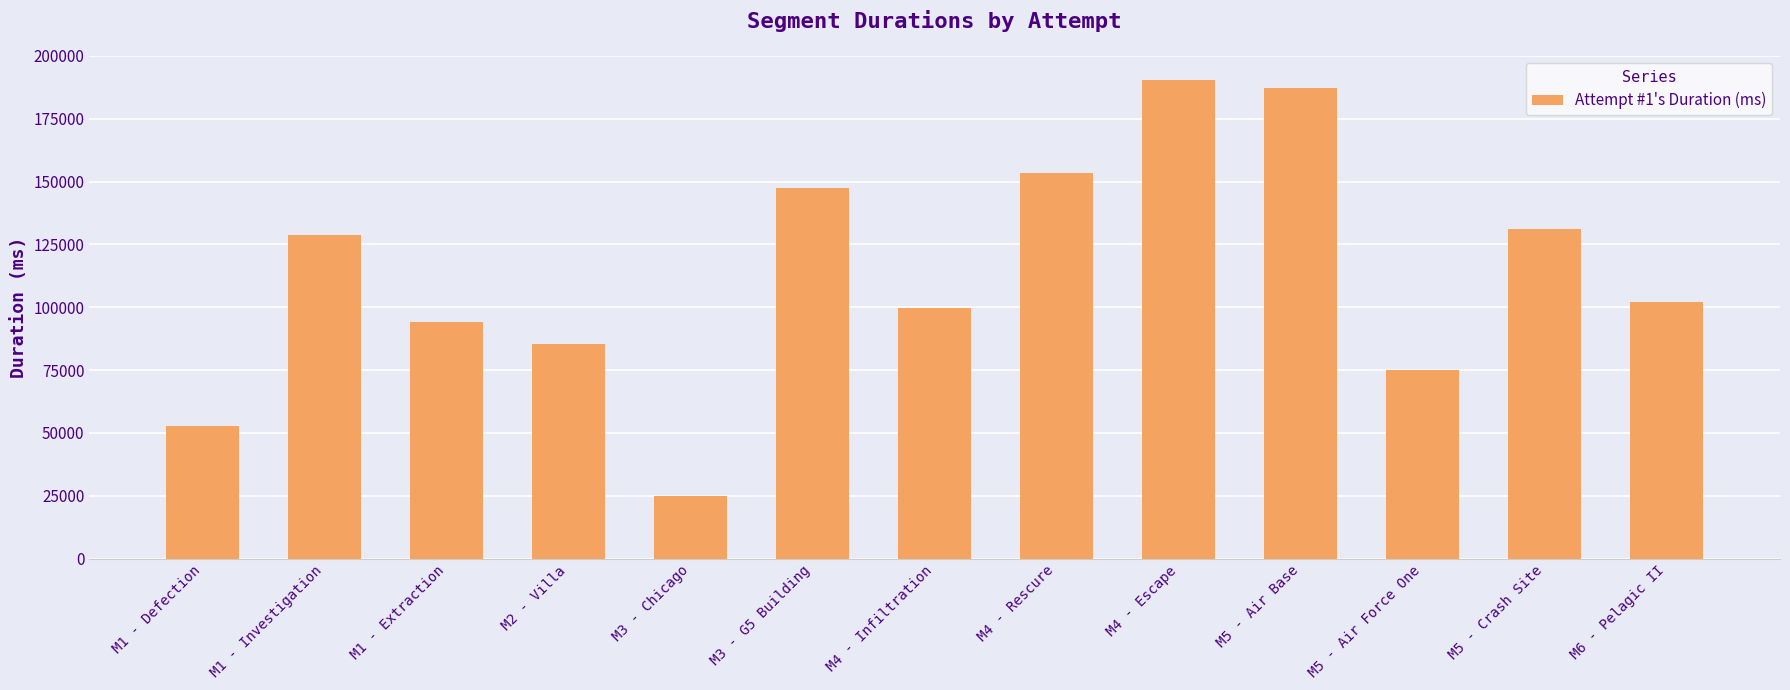

What is the label of the 11th bar from the left?

M5 - Air Force One